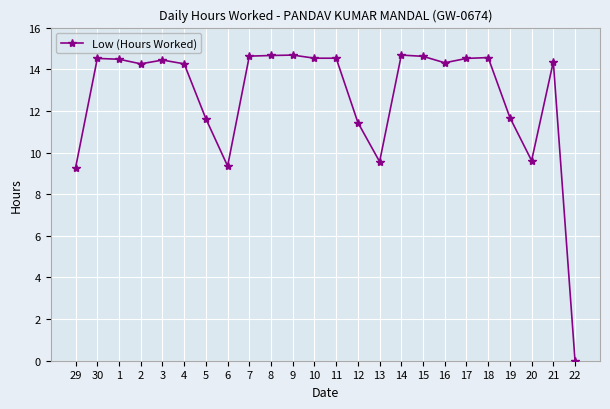

True or false: there are more than 0 points higher than both neighbors.

True